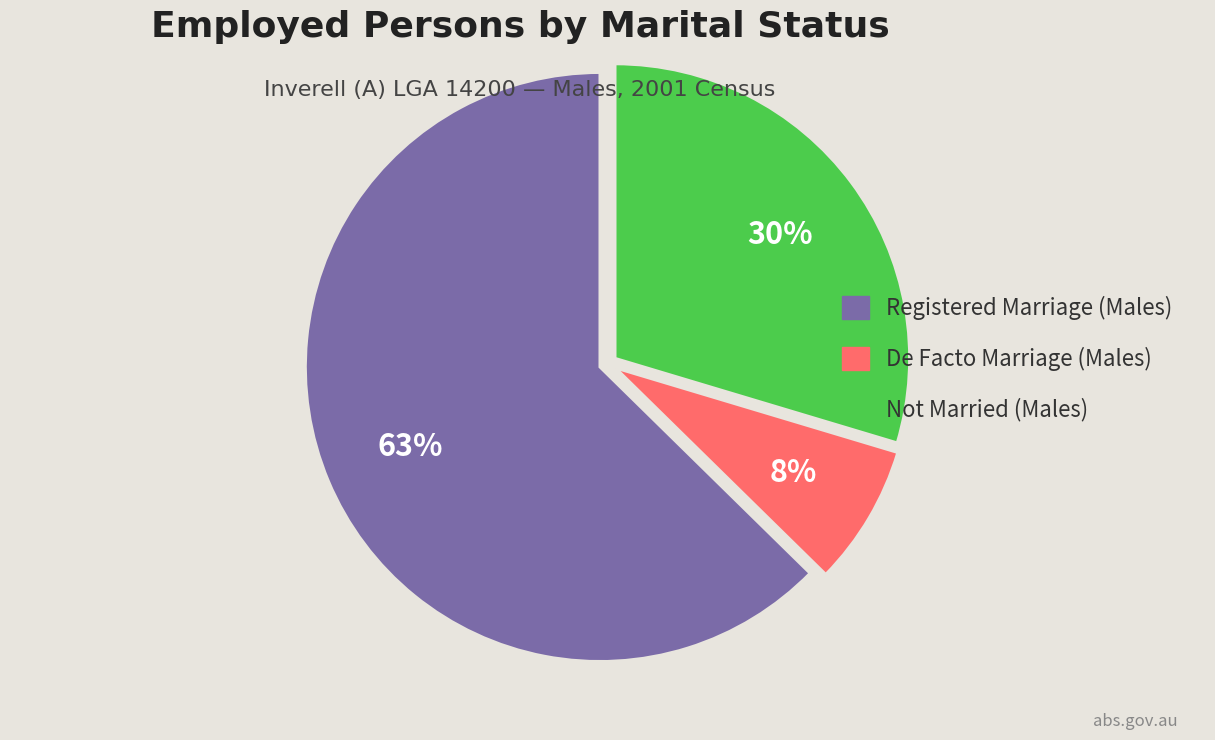

Which slice is the largest?

Registered Marriage (Males)